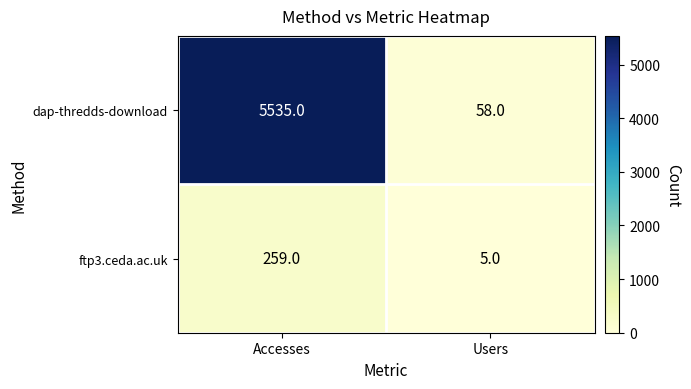

At which label is dap-thredds-download closest to 2796?

Users